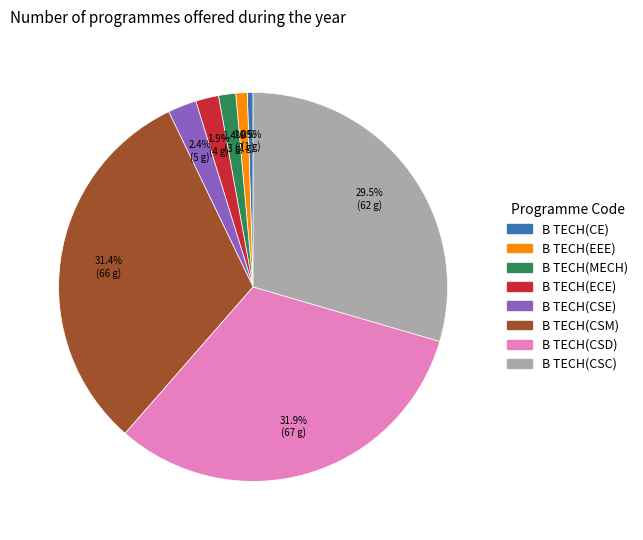

True or false: B TECH(CSD) accounts for 46% of the total.

False